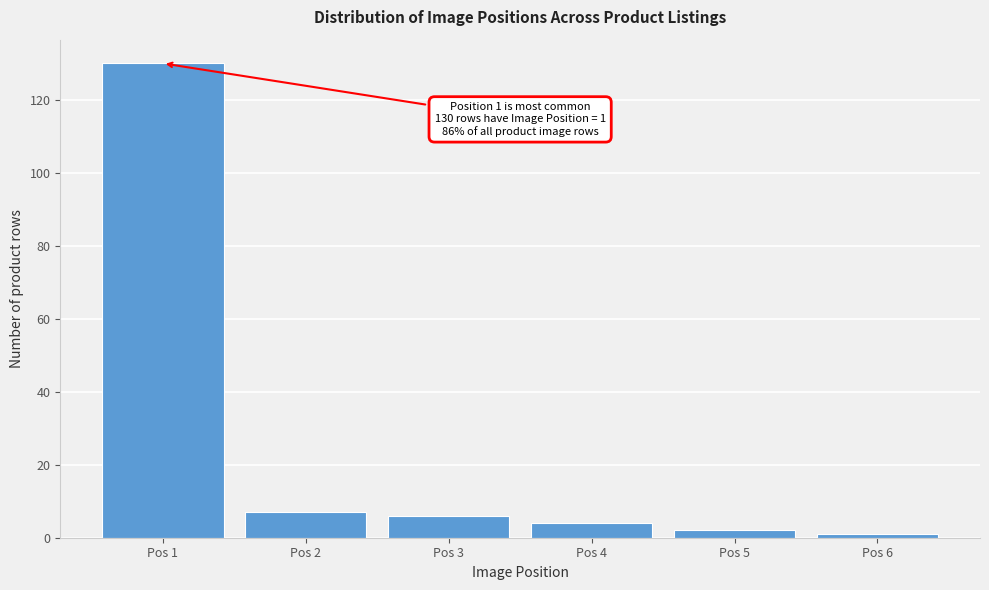

Reading left to right, what are all the values shown in this chart?

130	7	6	4	2	1